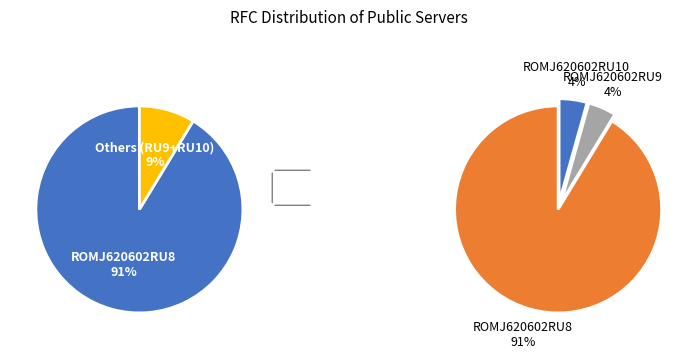

Which slice is the smallest?

ROMJ620602RU9